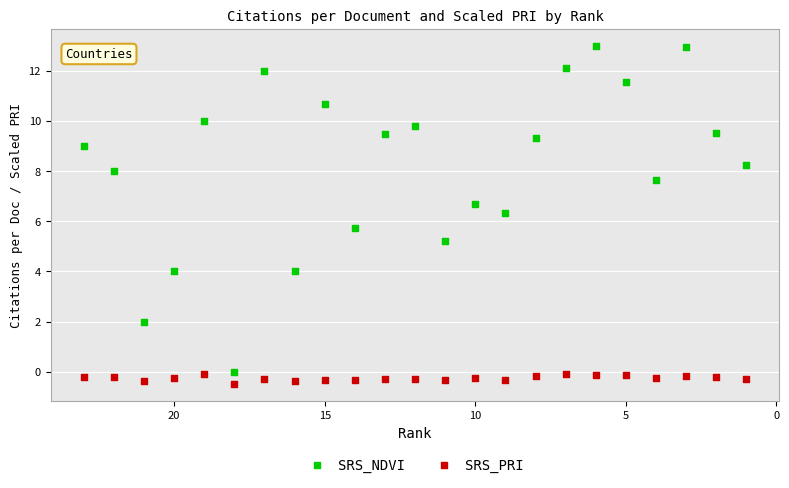

Which series has the largest Y range (max minus min)?

SRS_NDVI